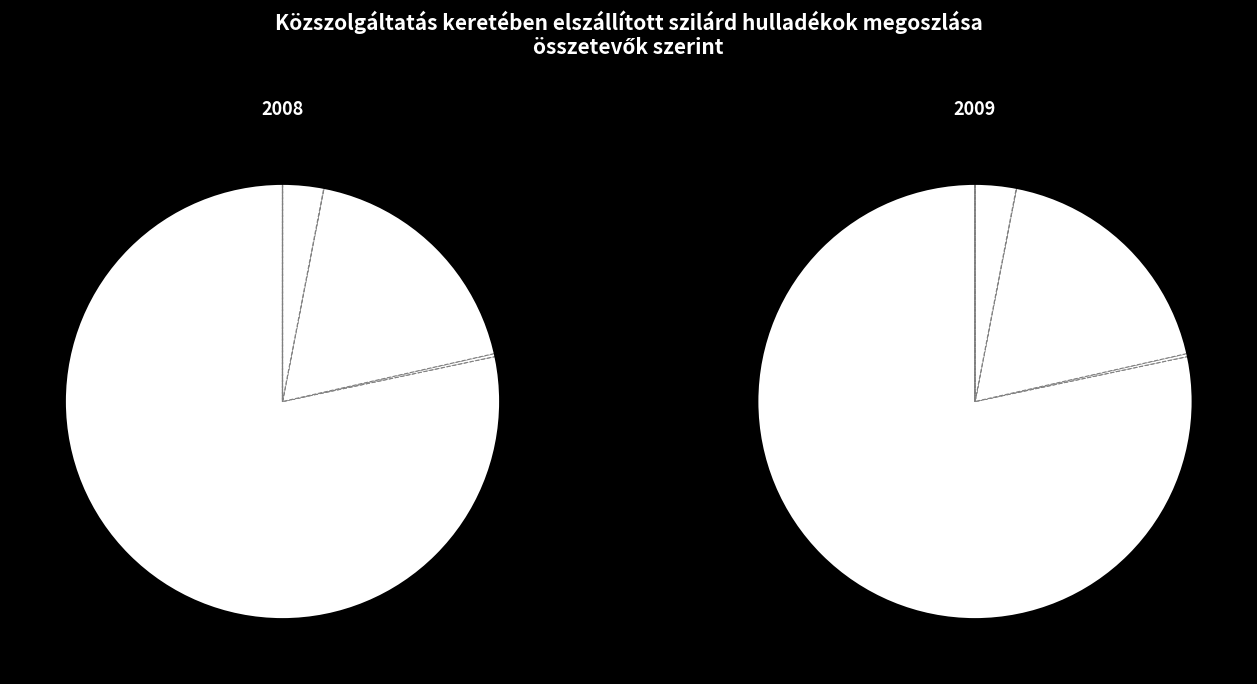

What is the smallest slice in the pie chart?

restricted